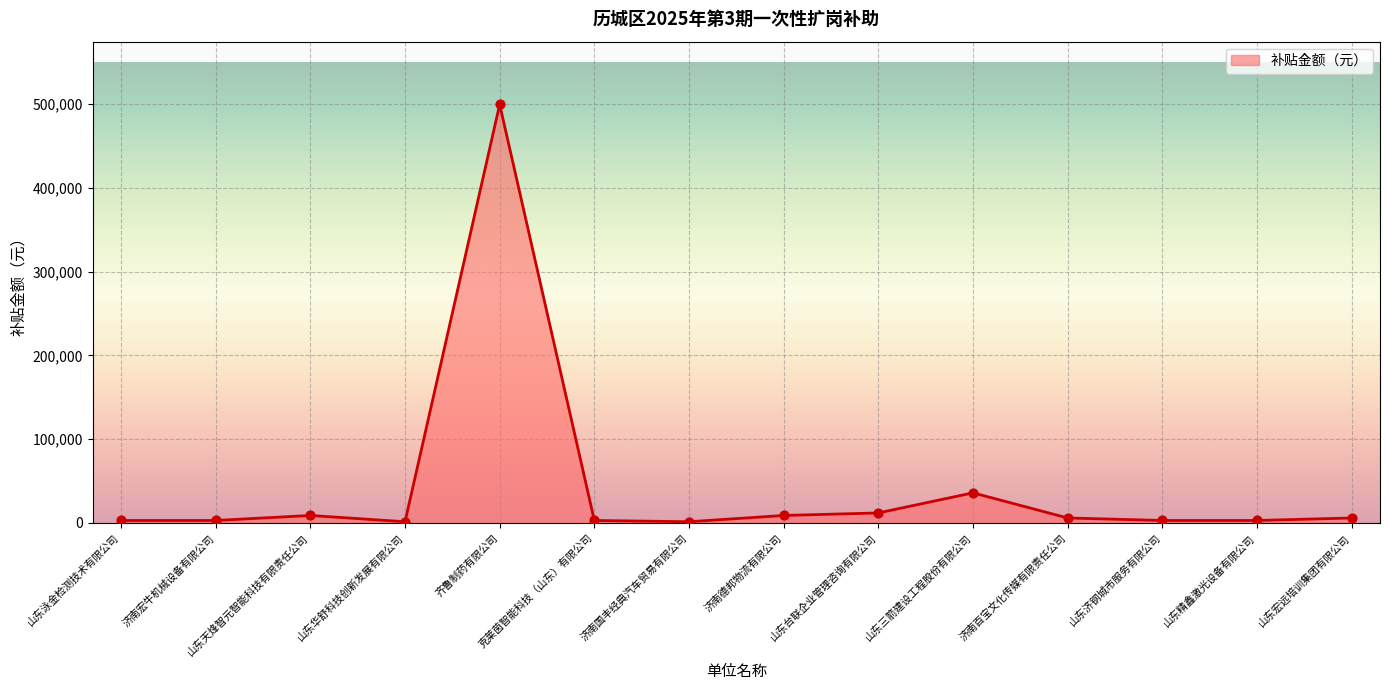

Which has a higher value, 山东华舒科技创新发展有限公司 or 山东三箭建设工程股份有限公司?

山东三箭建设工程股份有限公司